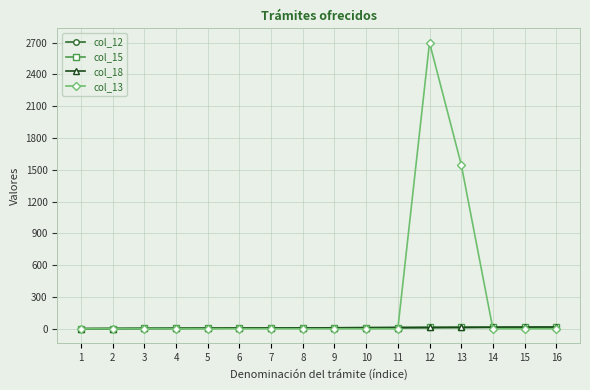

Is it true that col_18 equals 8 at 5?

False